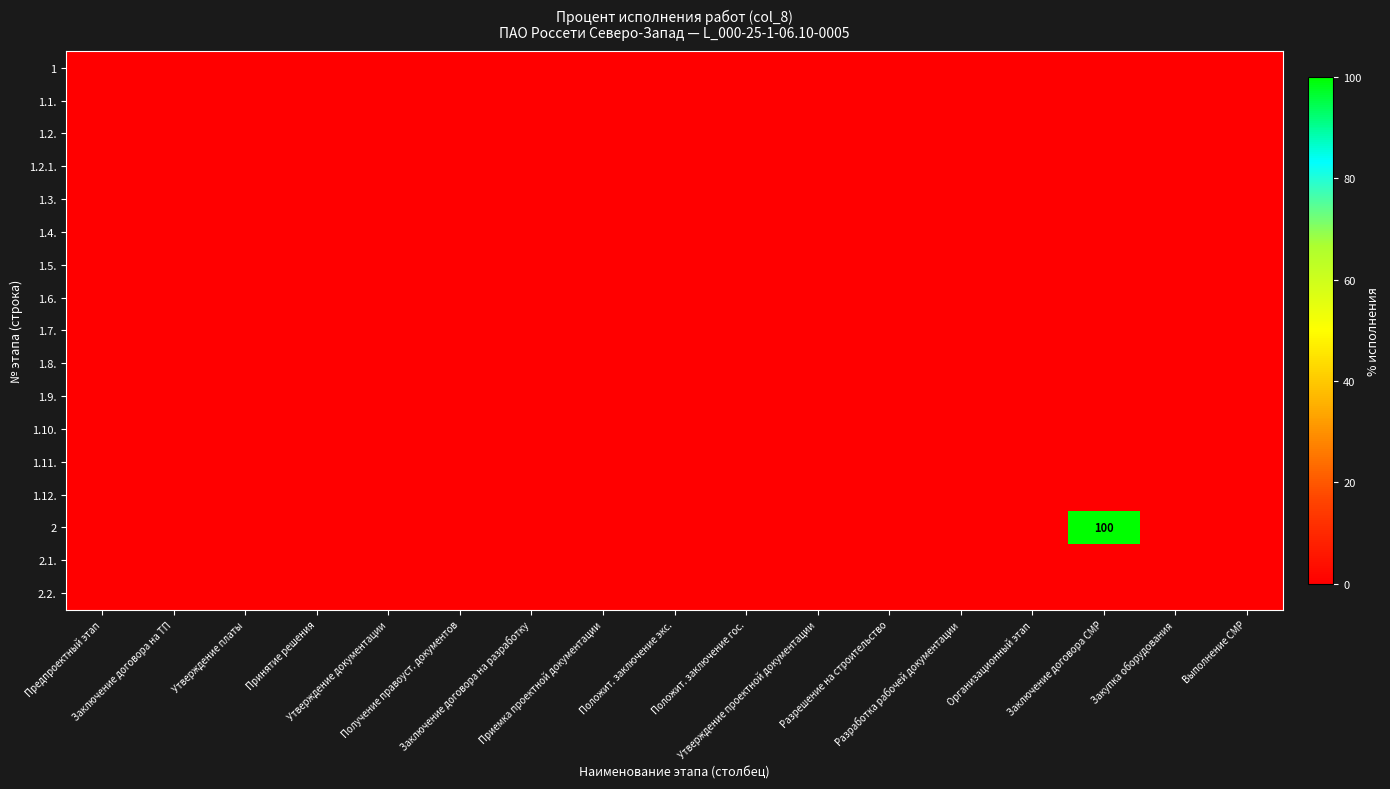

What is the maximum value shown in the chart?

100